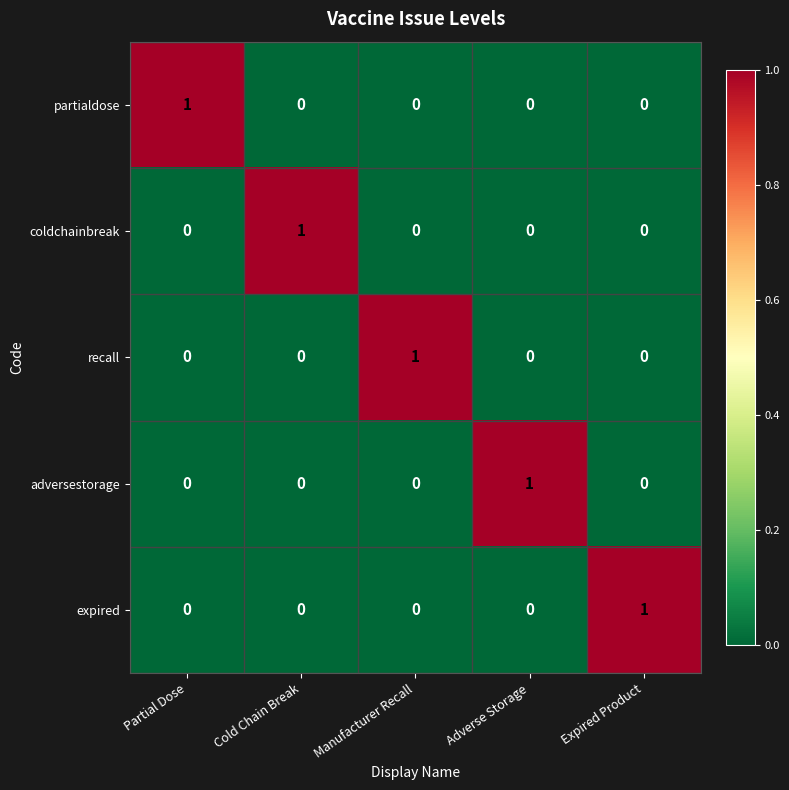

Reading right to left, transcribe all the data shown in this chart.

partialdose: 0	0	0	0	1
coldchainbreak: 0	0	0	1	0
recall: 0	0	1	0	0
adversestorage: 0	1	0	0	0
expired: 1	0	0	0	0